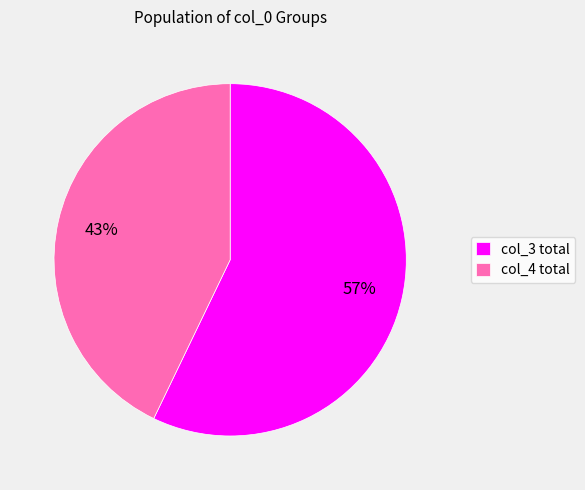

Which slice is the largest?

col_3 total